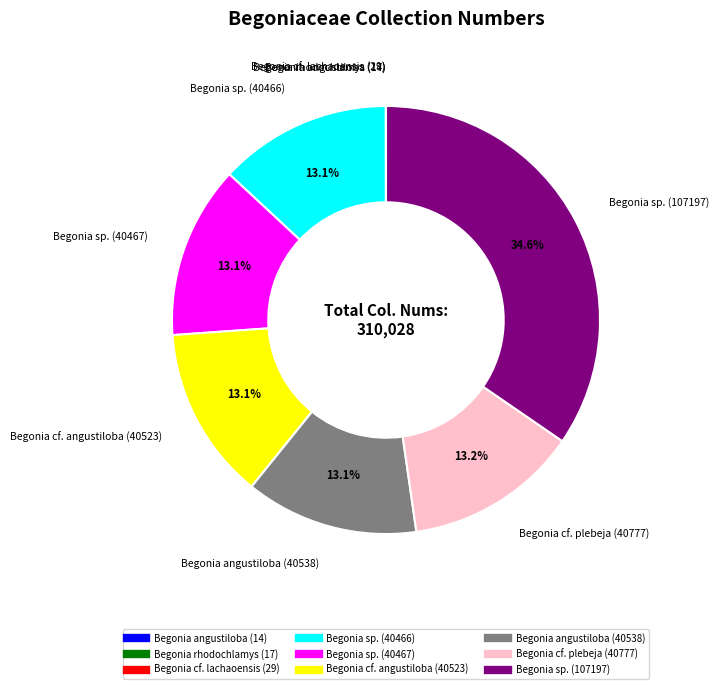

Does Begonia sp. (40467) represent more than half of the total?

No